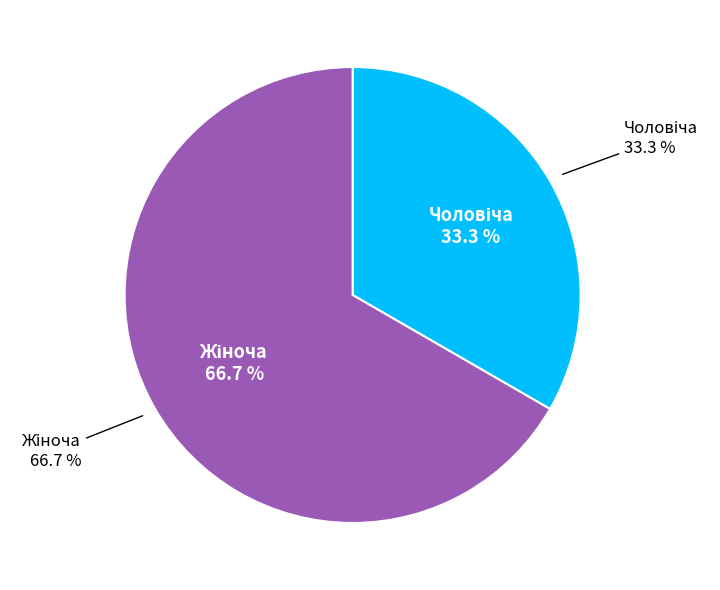

What percentage is the Чоловіча slice, to the nearest percent?

33%